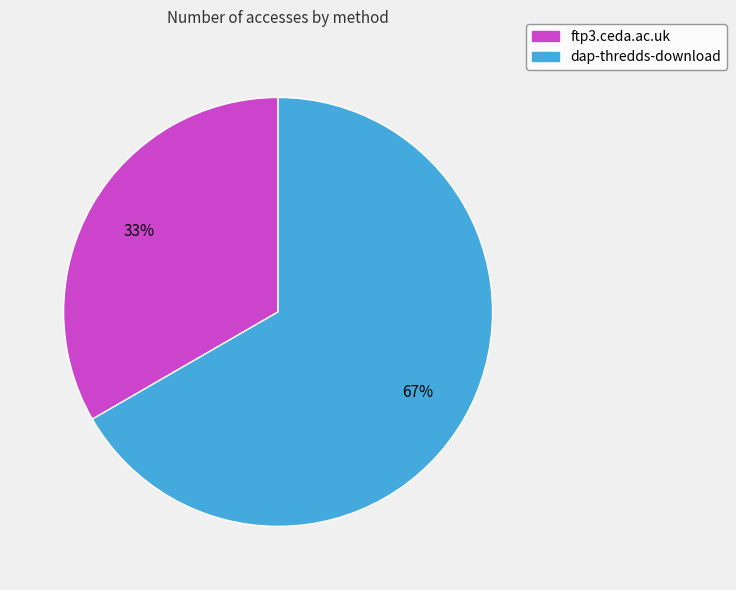

How many slices are in this pie chart?

2